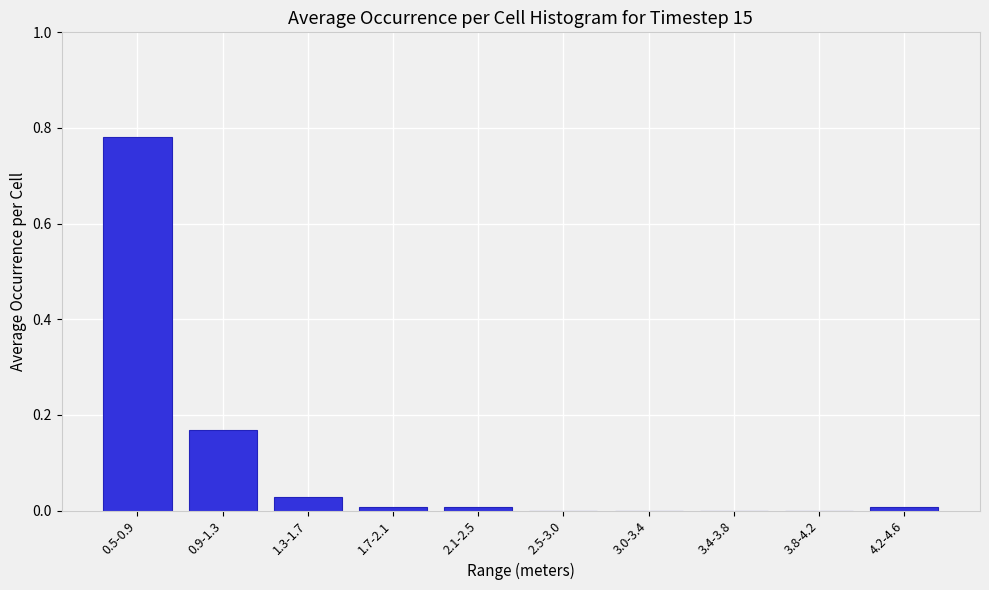

The chart shows a value of 0.0 at 3.8-4.2. True or false?

True